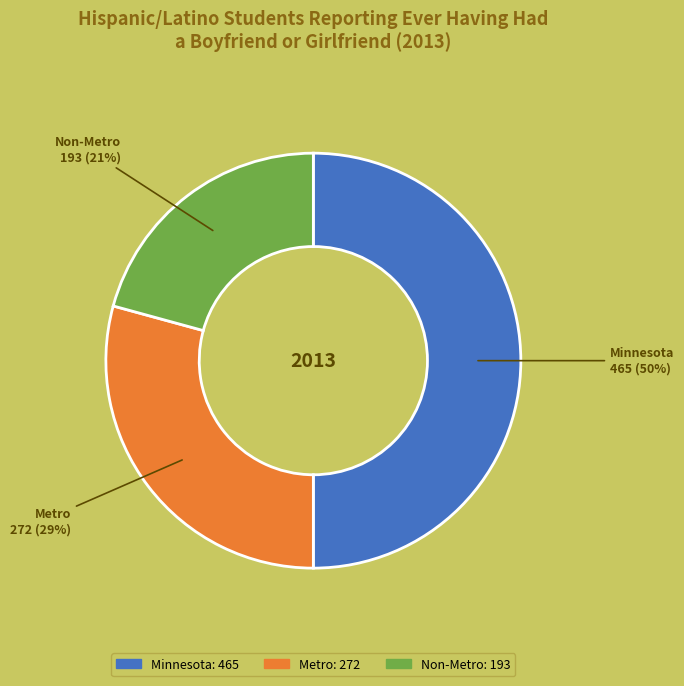

Rank the categories by value from lowest to highest.

Non-Metro, Metro, Minnesota